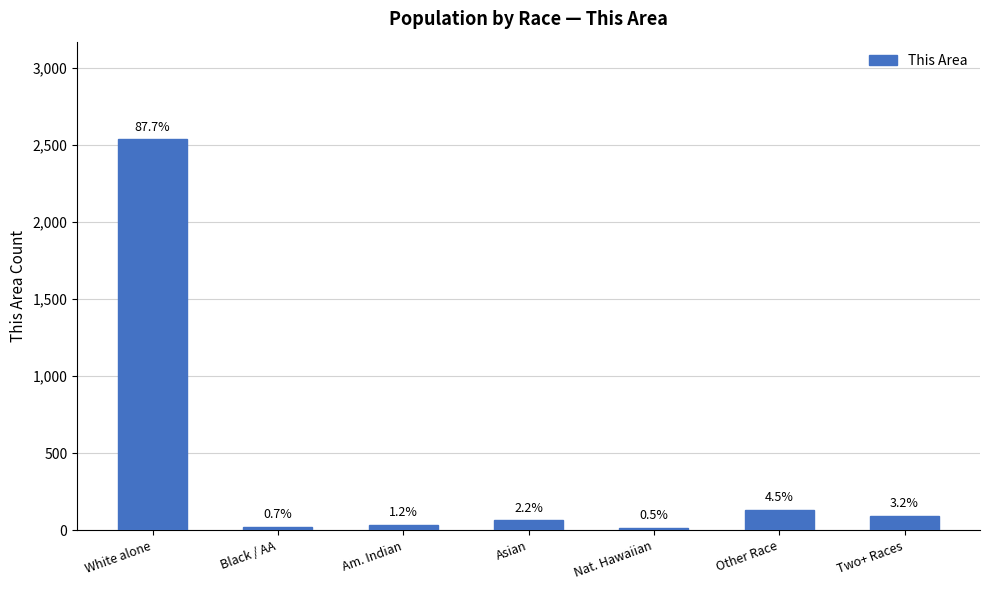

What is the smallest value displayed?

15